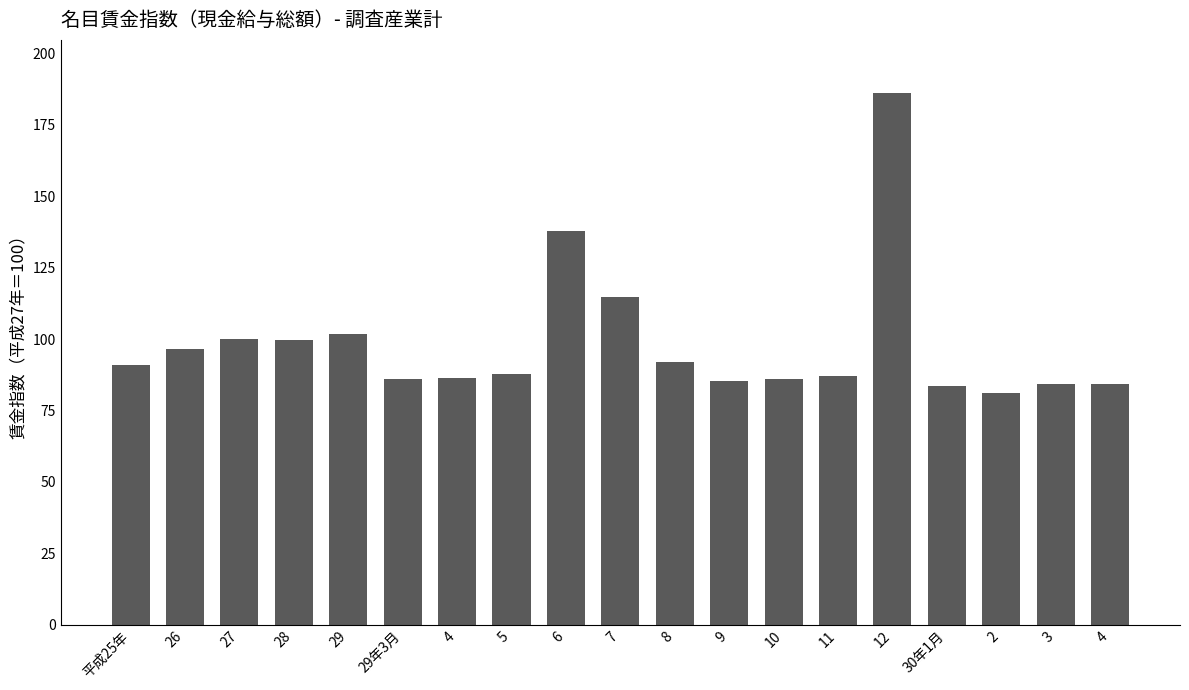

What is the maximum value shown in the chart?

186.1